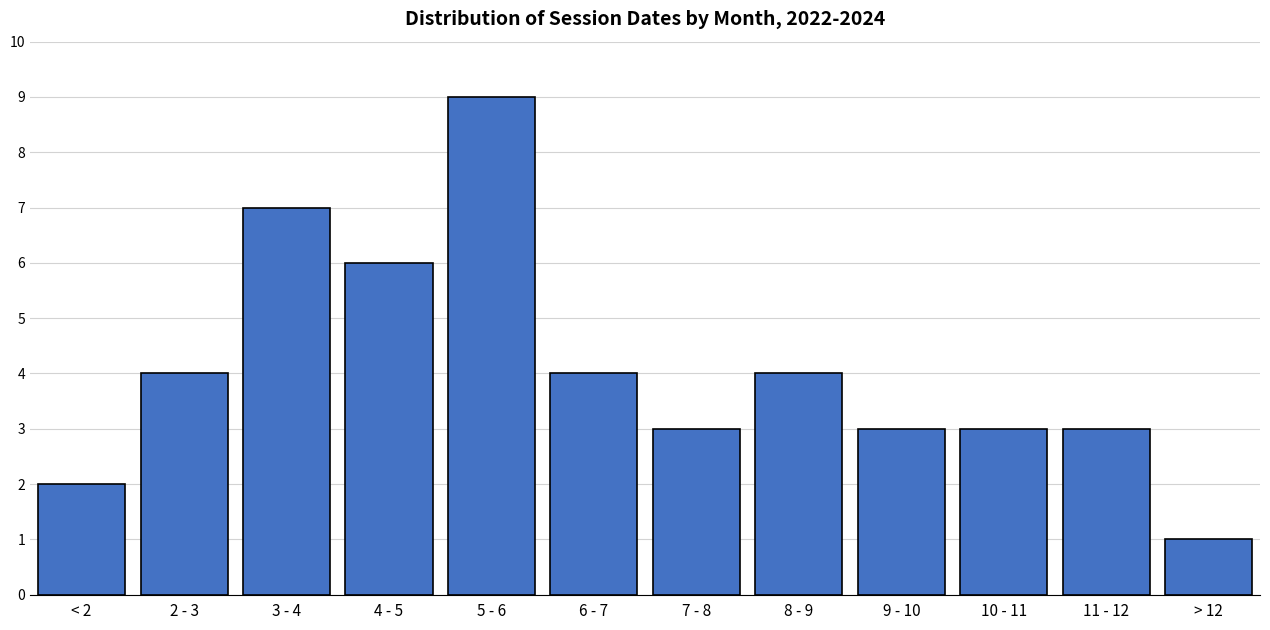

Reading left to right, list all the values displayed in this chart.

< 2=2	2 - 3=4	3 - 4=7	4 - 5=6	5 - 6=9	6 - 7=4	7 - 8=3	8 - 9=4	9 - 10=3	10 - 11=3	11 - 12=3	> 12=1